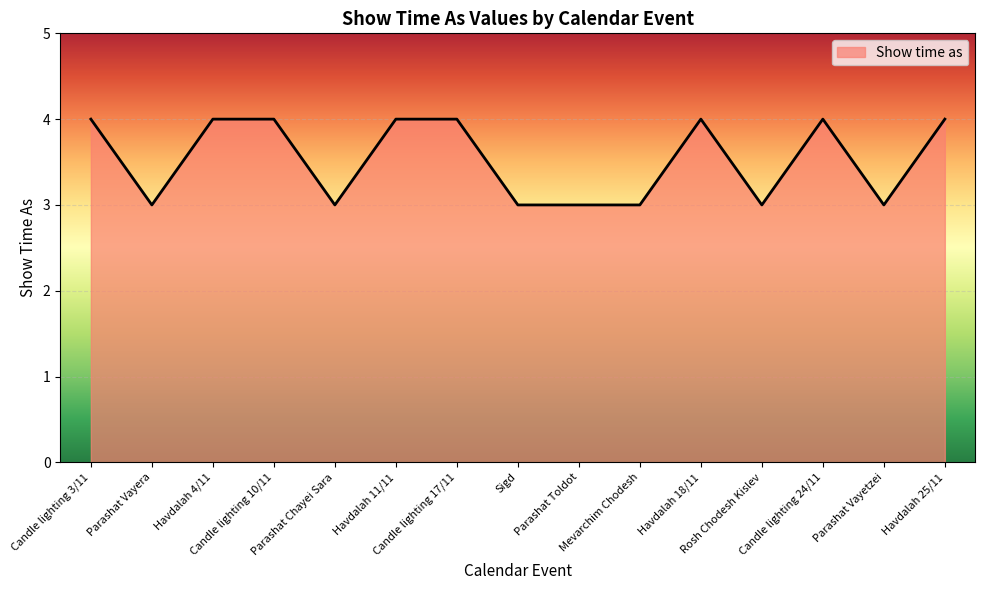

Reading left to right, extract all data points from this chart.

Candle lighting 3/11=4	Parashat Vayera=3	Havdalah 4/11=4	Candle lighting 10/11=4	Parashat Chayei Sara=3	Havdalah 11/11=4	Candle lighting 17/11=4	Sigd=3	Parashat Toldot=3	Mevarchim Chodesh=3	Havdalah 18/11=4	Rosh Chodesh Kislev=3	Candle lighting 24/11=4	Parashat Vayetzei=3	Havdalah 25/11=4